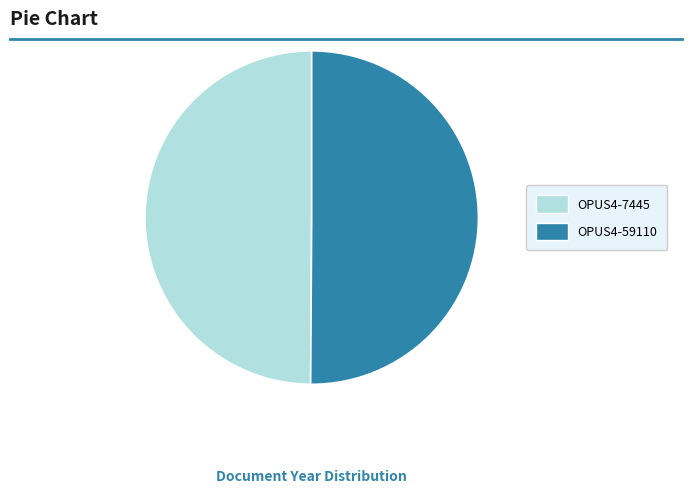

How many slices are in this pie chart?

2